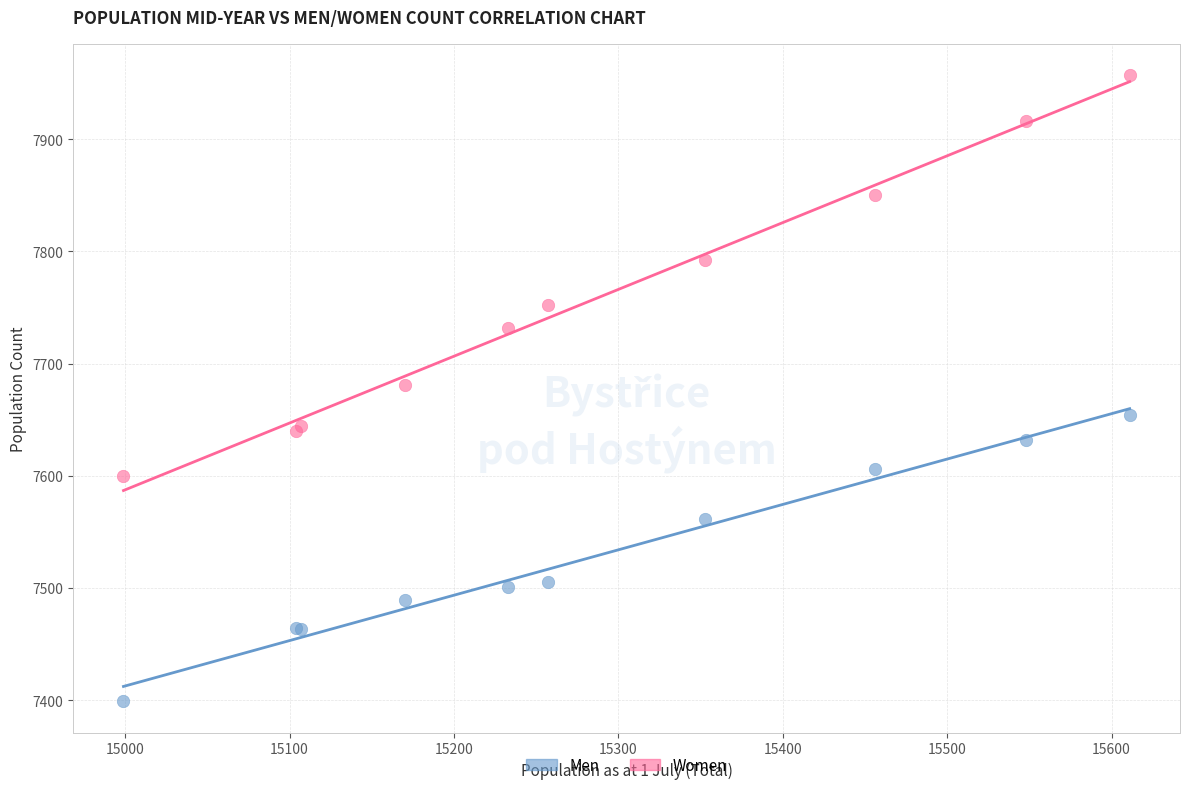

Which series reaches the minimum Y coordinate?

Men